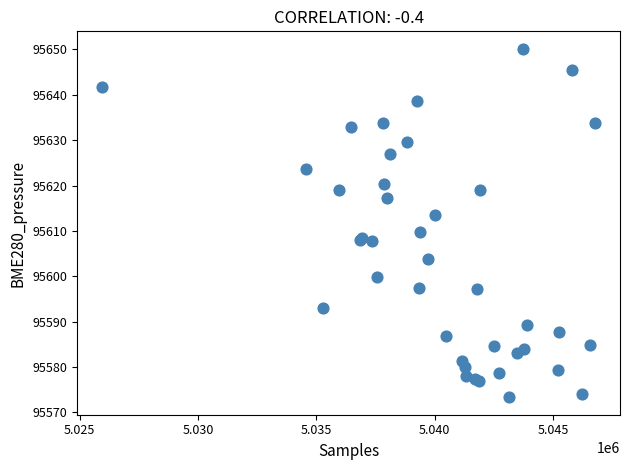

What Y value in the scatter plot is closest to 95611?

95609.7